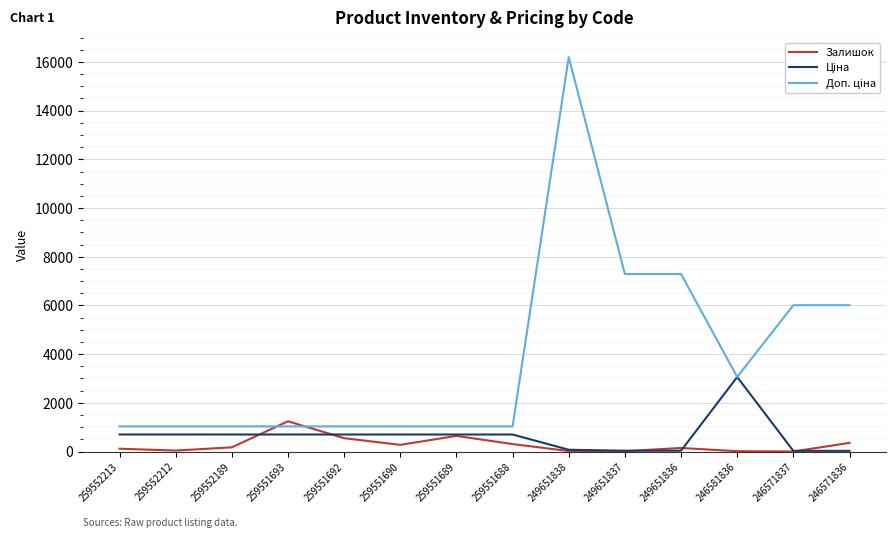

Read the Залишок value at 259551692.

547.0